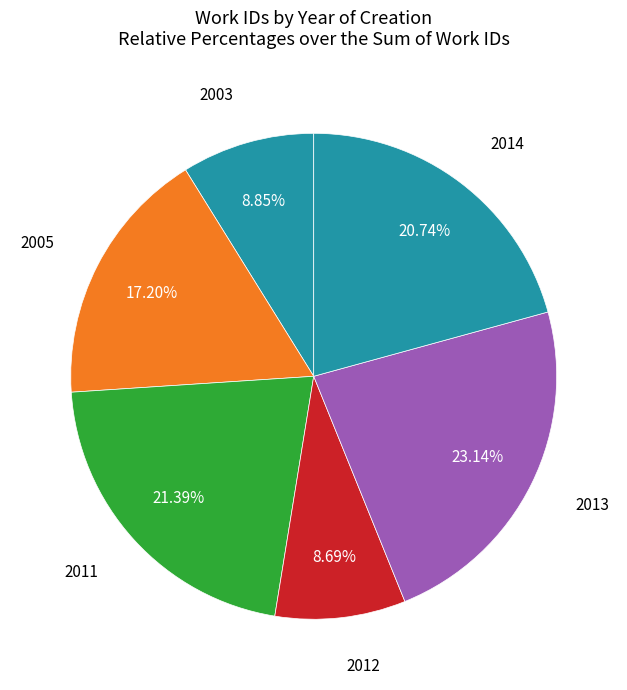

Count the number of slices in the pie.

6